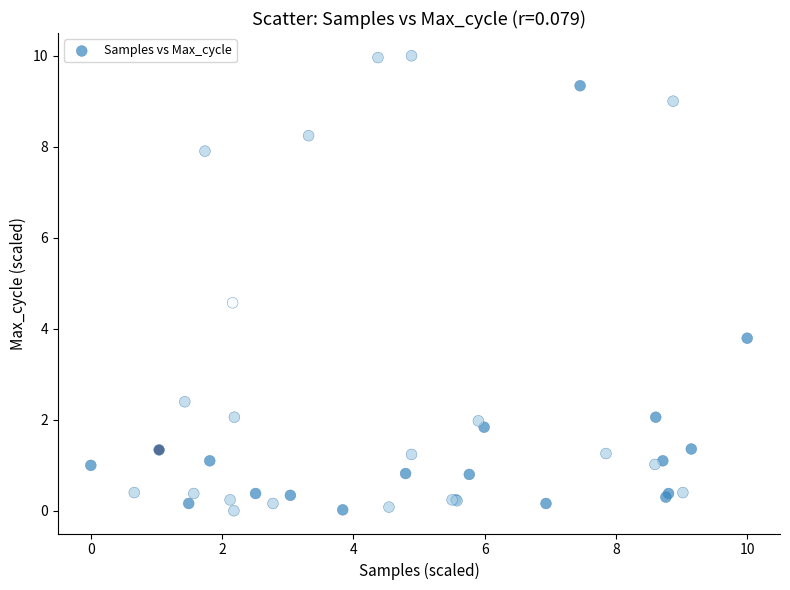

What Y value in the scatter plot is closest to 5?

4.6